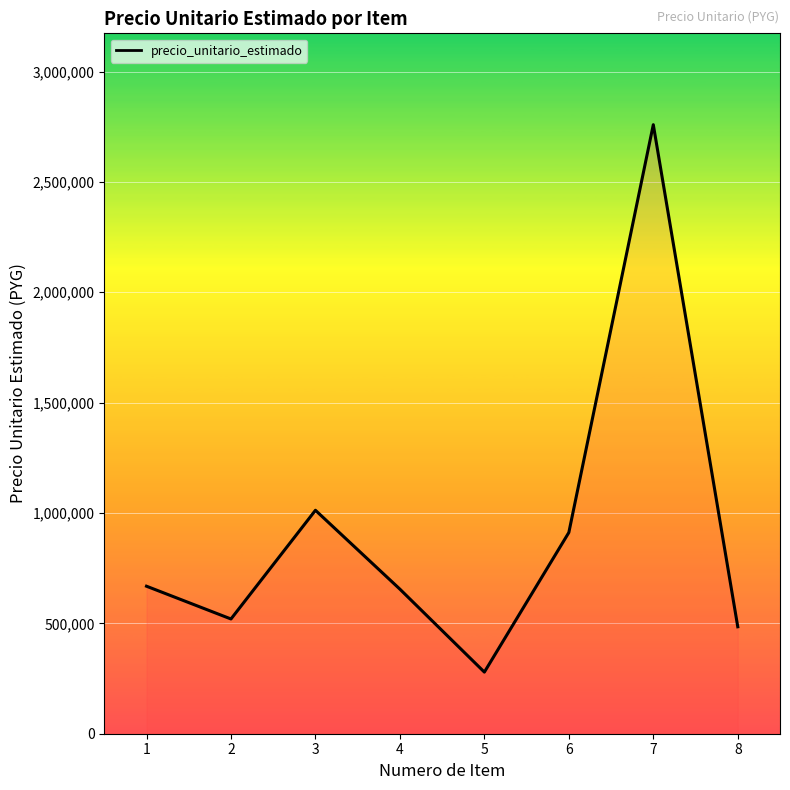

How many series are shown in this chart?

1